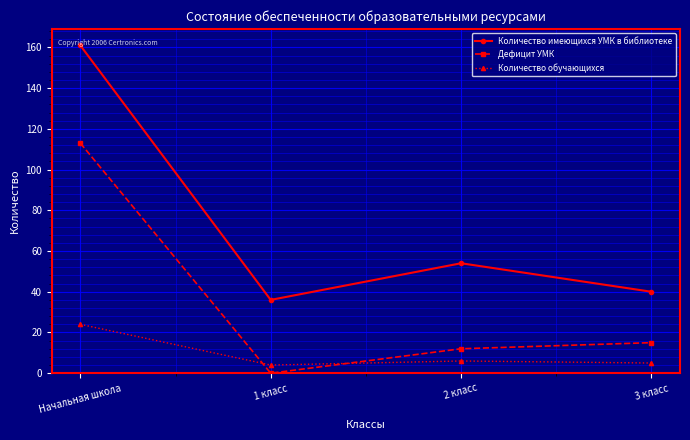

What is the average value of the Дефицит УМК series?

35